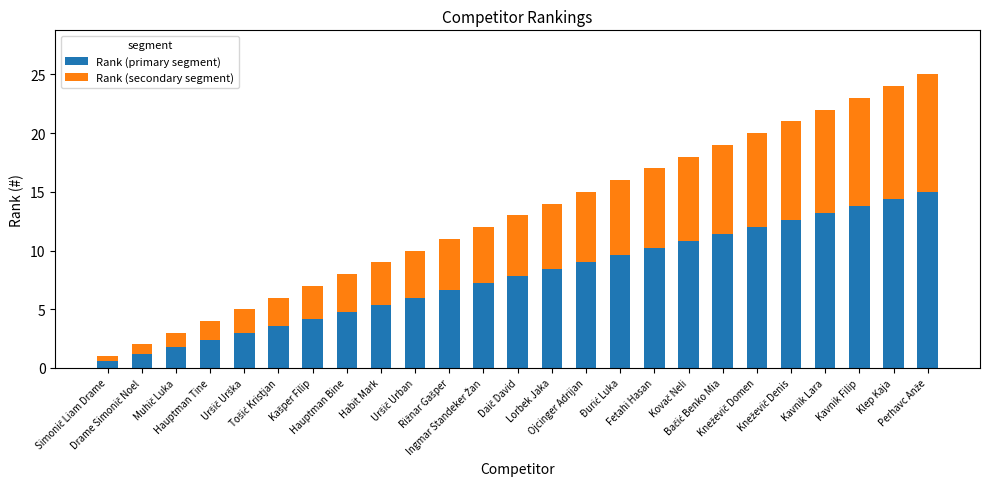

What are all the series names shown in the legend?

Rank (primary segment), Rank (secondary segment)